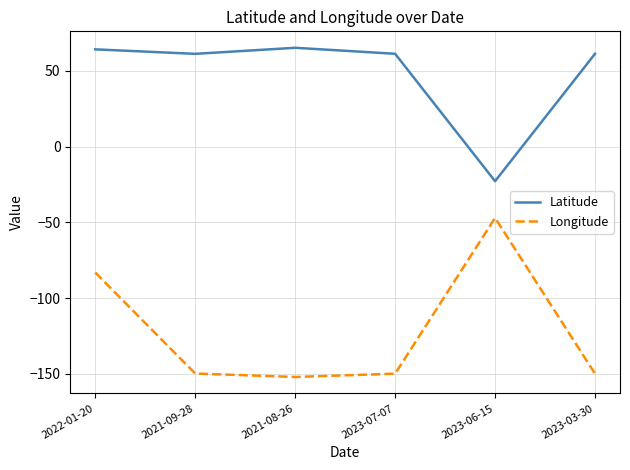

What are all the series names shown in the legend?

Latitude, Longitude